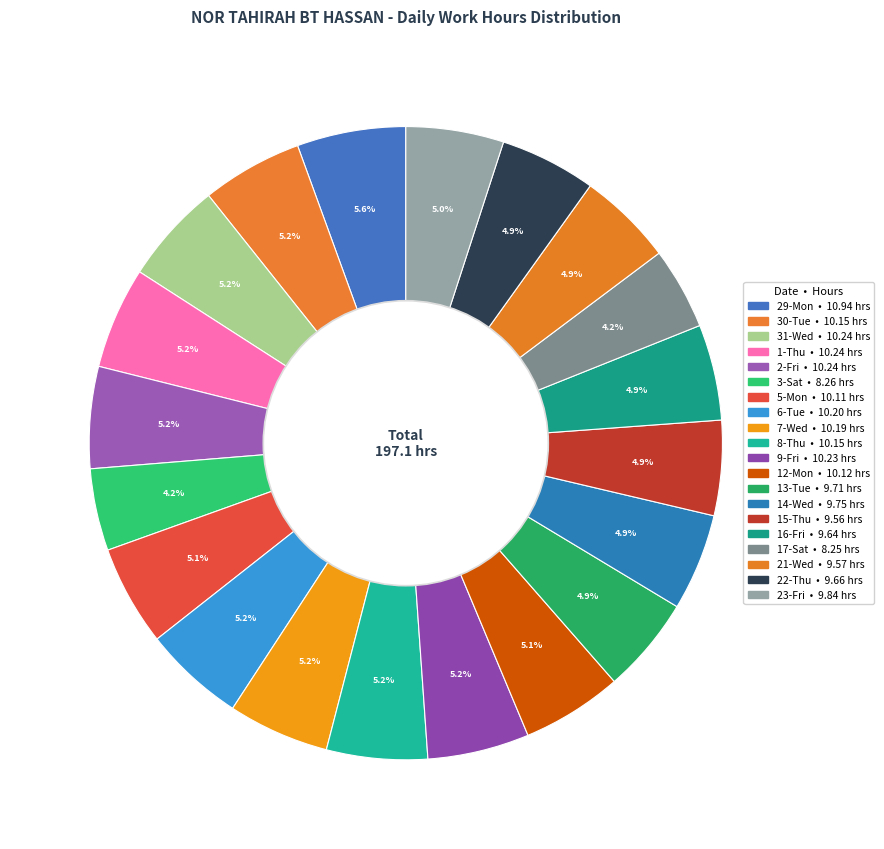

Count the number of slices in the pie.

20